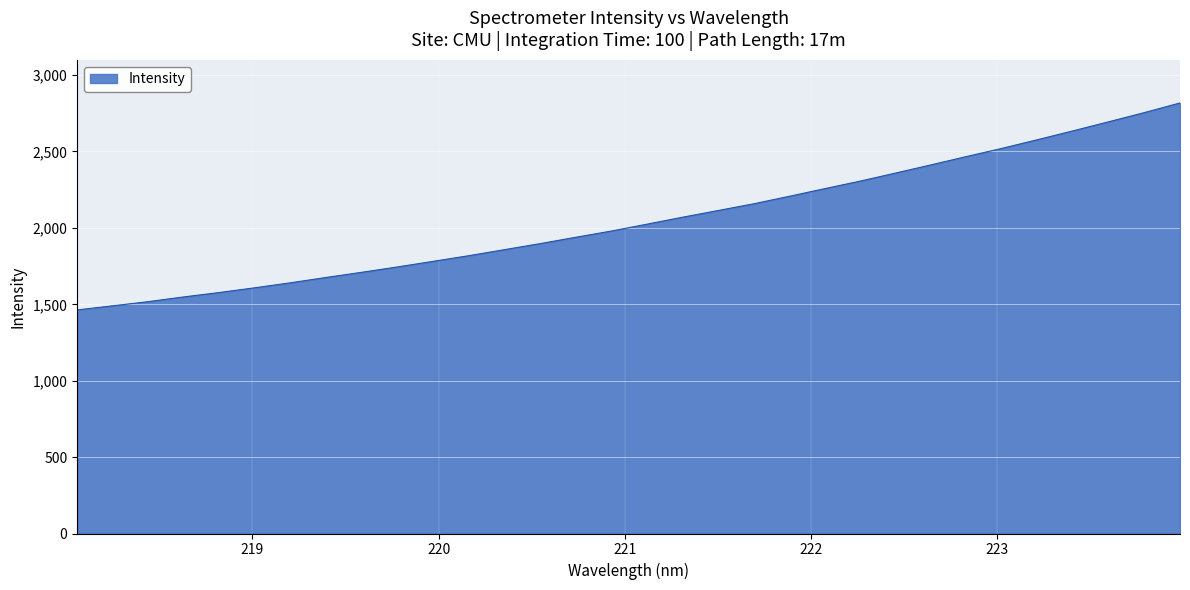

What is the difference between the maximum and minimum values?

1354.6